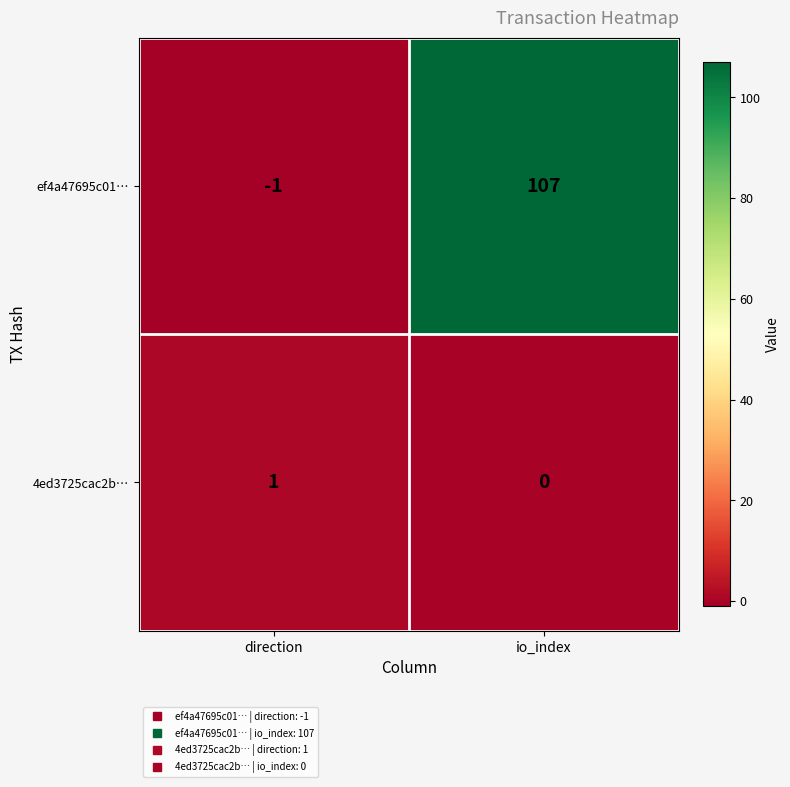

Is the value of 4ed3725cac2b… at io_index greater than the value of ef4a47695c01… at io_index?

No